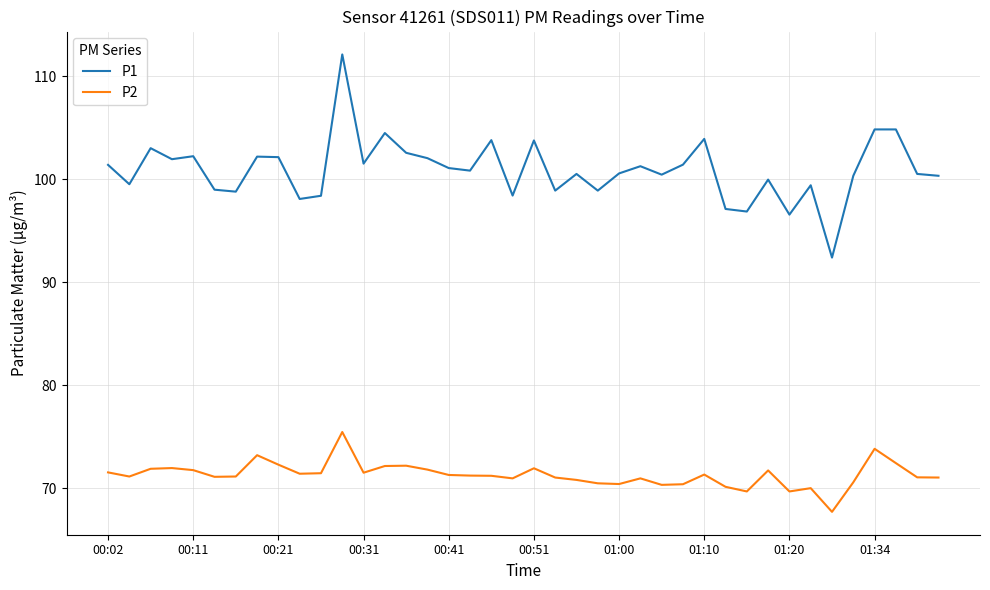

What are all the series names shown in the legend?

P1, P2